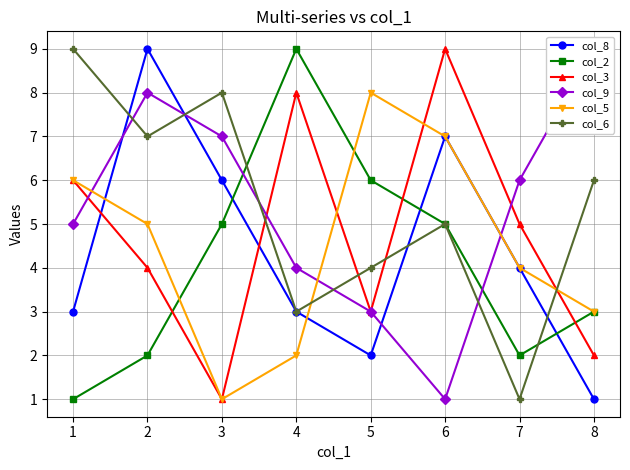

At which category does col_5 reach its first local valley?

3